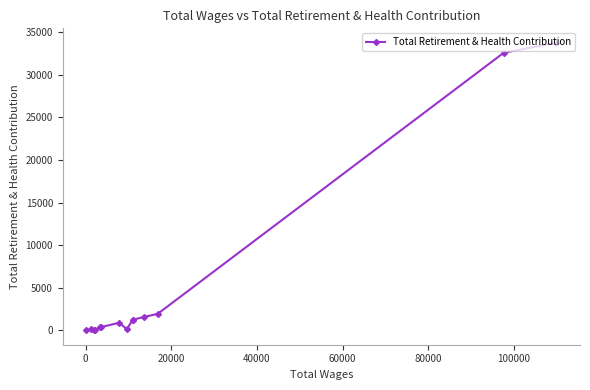

What is the sum of all values?

74292